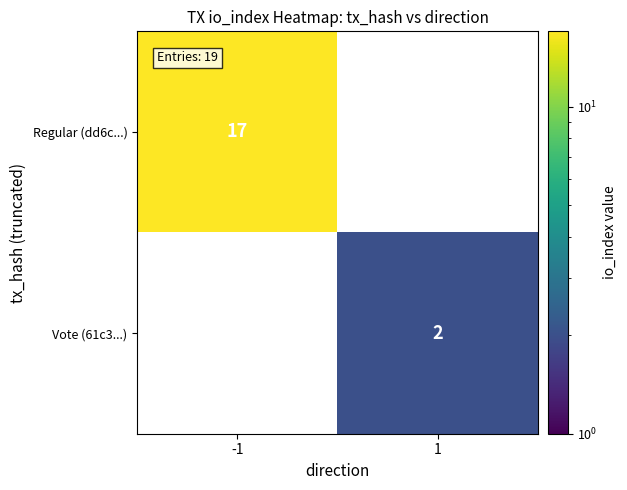

The value of Vote (61c3...) at 1 is 2. True or false?

True